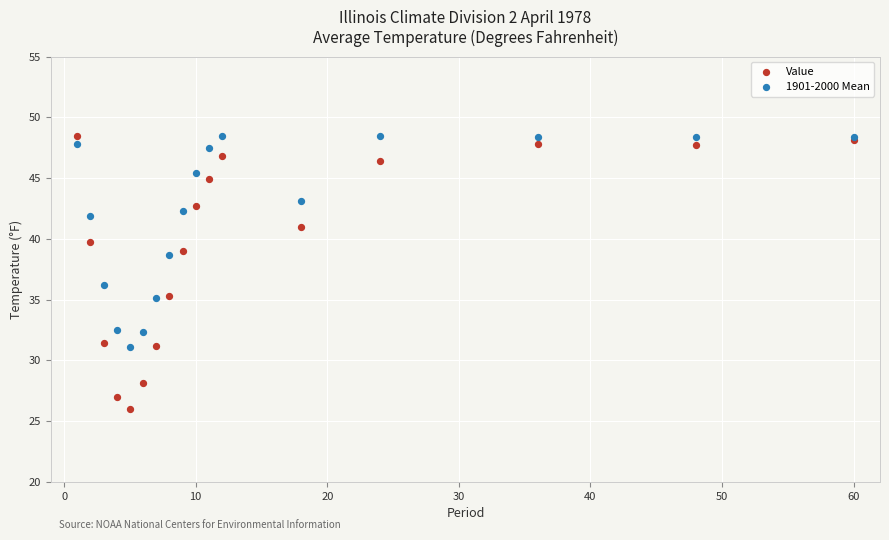

What are all the series names shown in the legend?

Value, 1901-2000 Mean